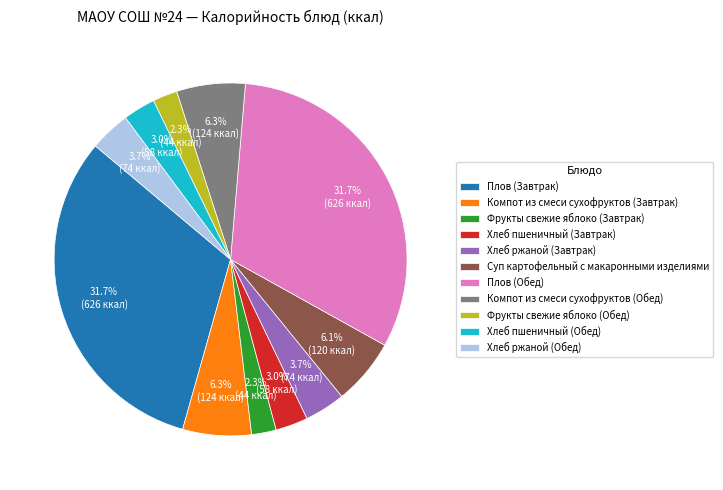

Count the number of slices in the pie.

11